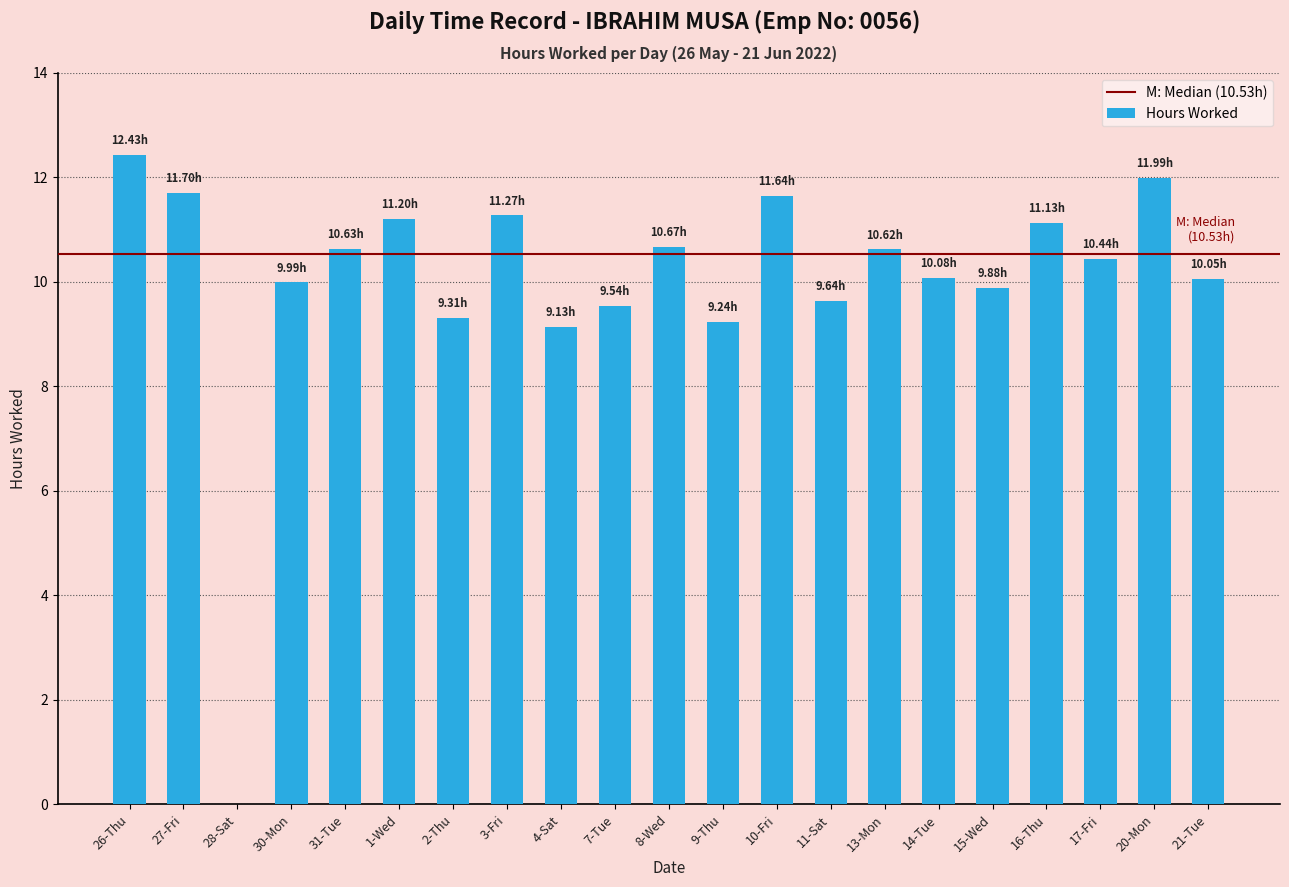

Approximately how many times larger is the value at 10-Fri compared to 14-Tue?

1.2